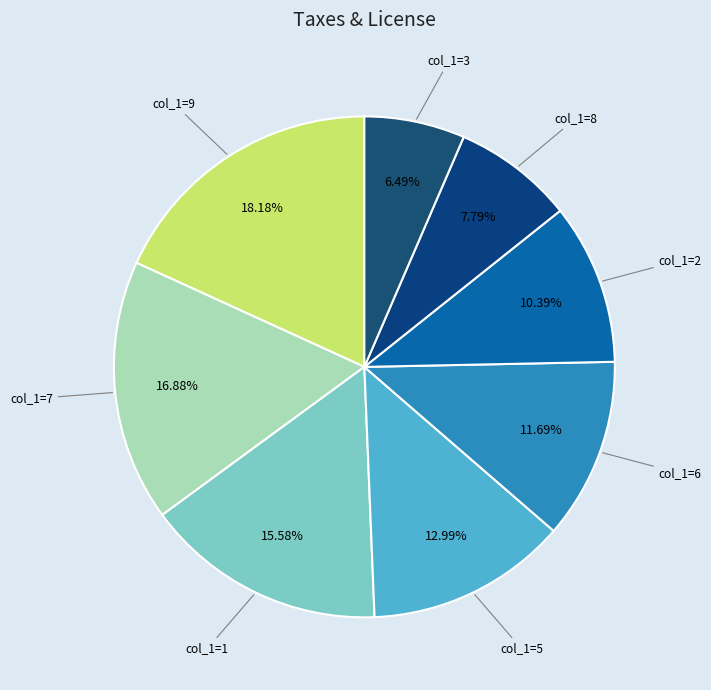

Count the number of slices in the pie.

8